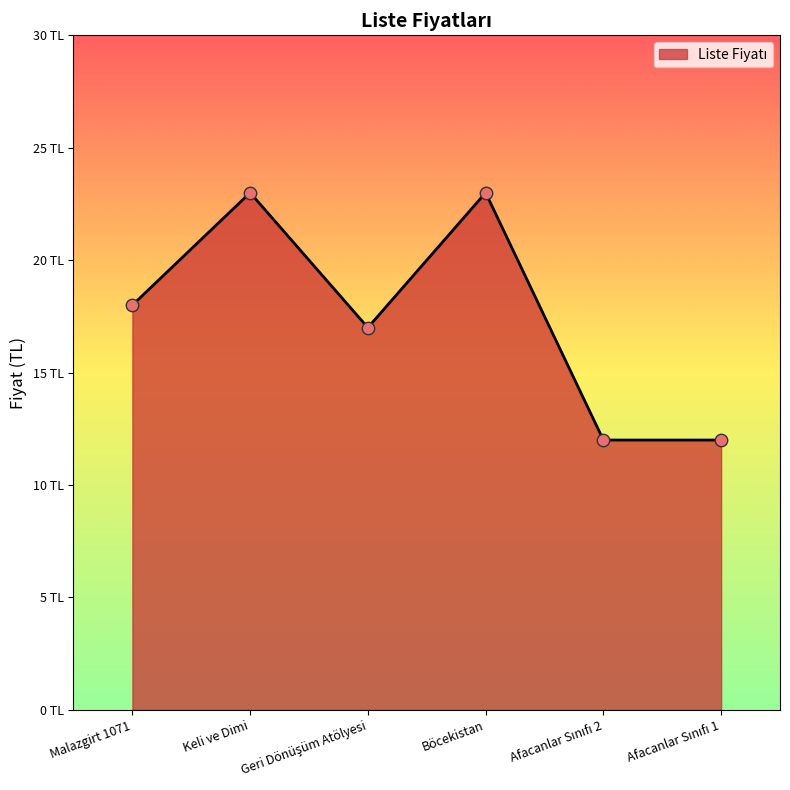

Which has a higher value, Malazgirt 1071 or Böcekistan?

Böcekistan